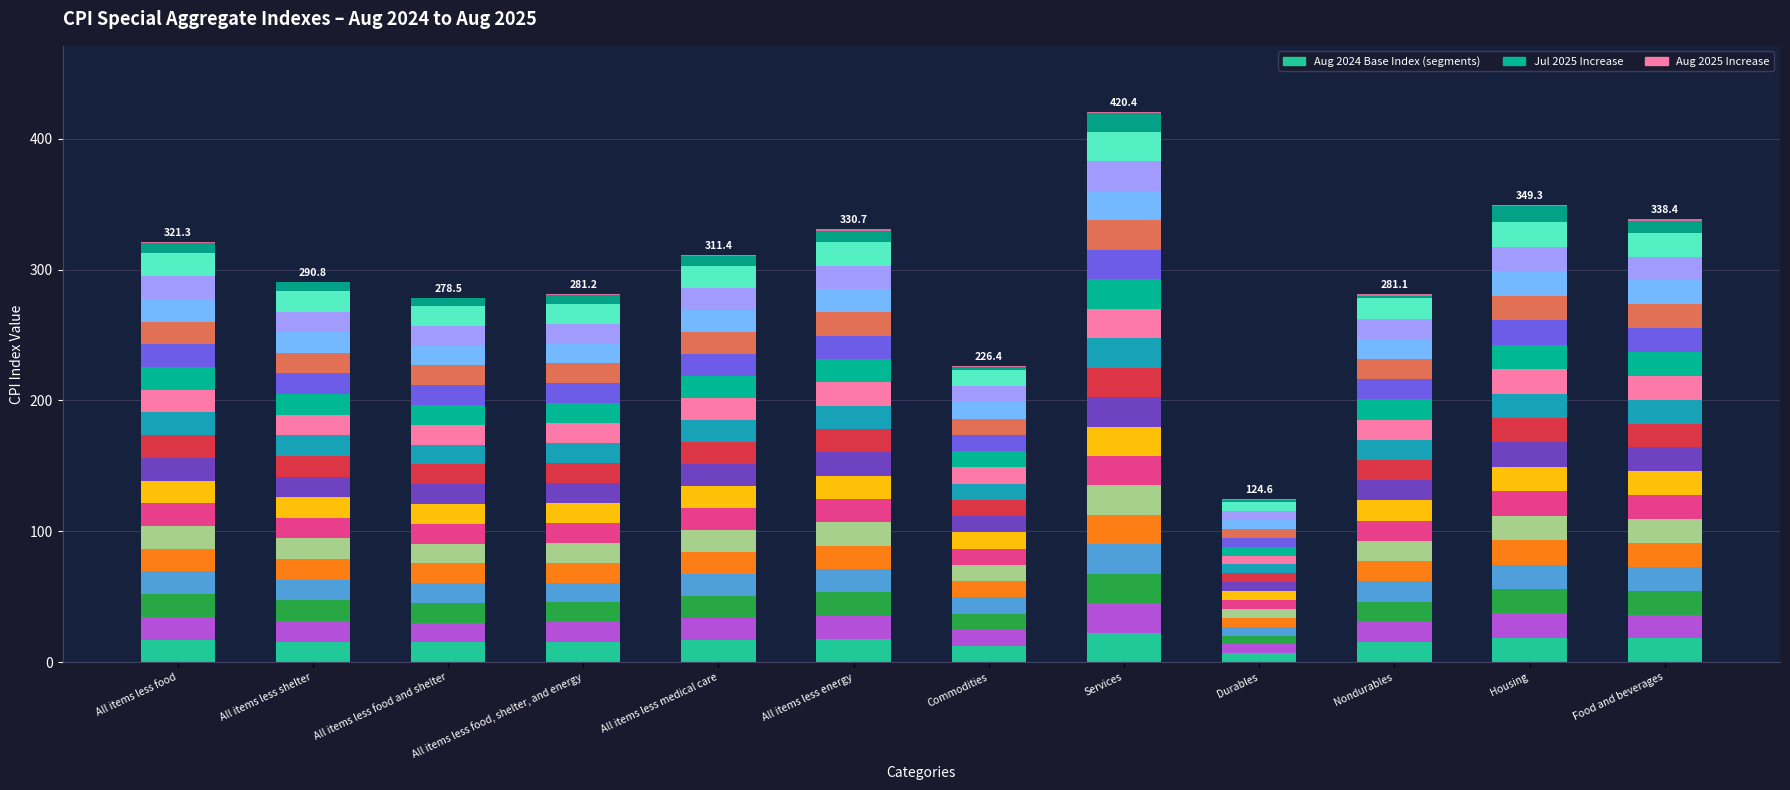

Reading left to right, list all the values displayed in this chart.

Aug 2024 Base Index: All items less food=17.4	All items less shelter=15.8	All items less food and shelter=15.1	All items less food, shelter, and energy=15.2	All items less medical care=16.8	All items less energy=17.8	Commodities=12.4	Services=22.5	Durables=6.8	Nondurables=15.4	Housing=18.7	Food and beverages=18.2
Jul 2025 Increase: All items less food=8.1	All items less shelter=6.4	All items less food and shelter=5.8	All items less food, shelter, and energy=6.7	All items less medical care=7.7	All items less energy=9.0	Commodities=2.1	Services=14.4	Durables=2.1	Nondurables=1.9	Housing=12.3	Food and beverages=8.9
Aug 2025 Increase: All items less food=0.9	All items less shelter=0.7	All items less food and shelter=0.5	All items less food, shelter, and energy=0.6	All items less medical care=1.0	All items less energy=1.0	Commodities=0.9	Services=1.0	Durables=0.3	Nondurables=1.2	Housing=1.1	Food and beverages=1.3